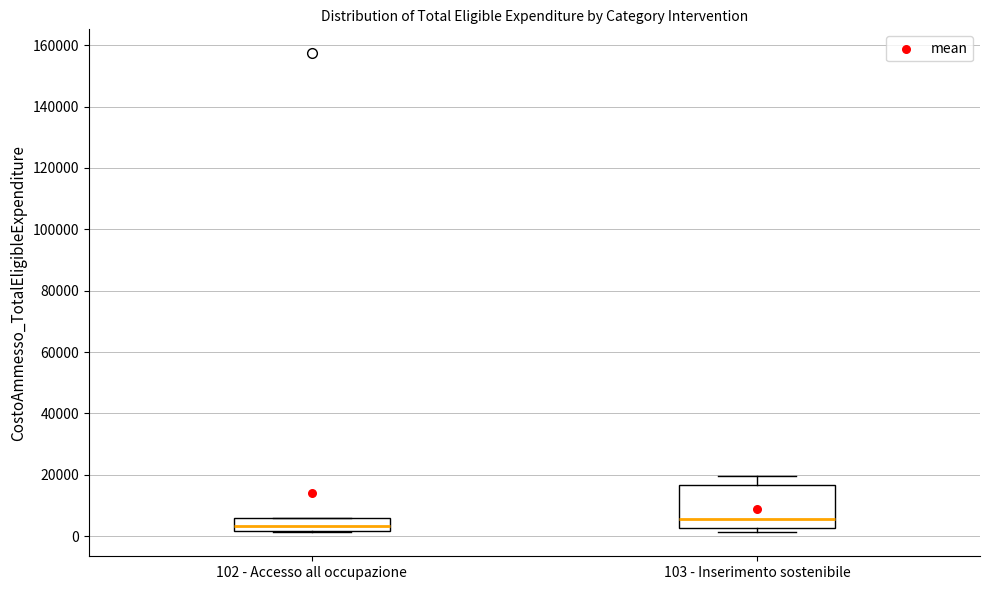

Which box has the highest median line?

103 - Inserimento sostenibile